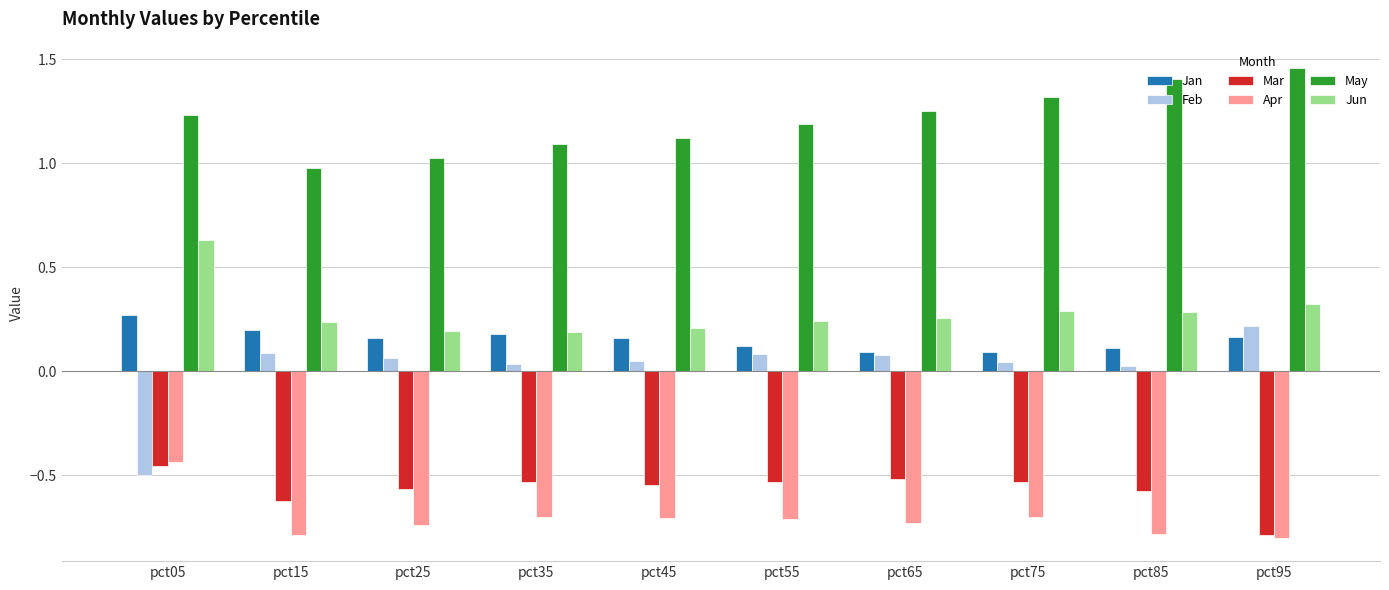

What is the difference between the maximum and second lowest values in the Jun series?

0.4